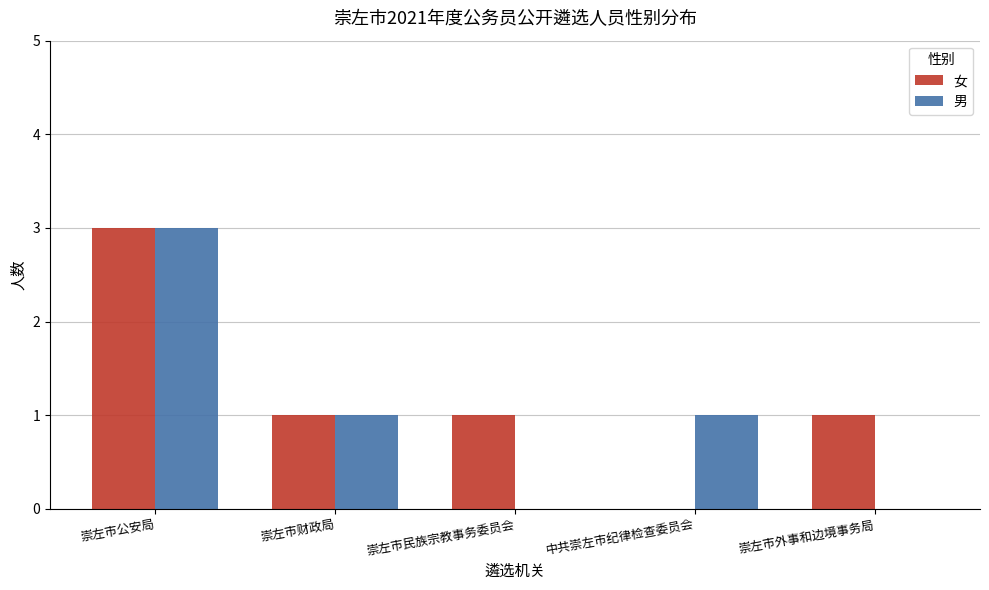

Between 崇左市公安局 and 崇左市外事和边境事务局, which series saw the biggest shift?

男